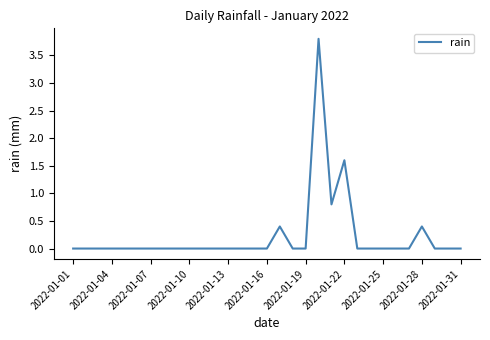

What is the maximum value shown in the chart?

3.8